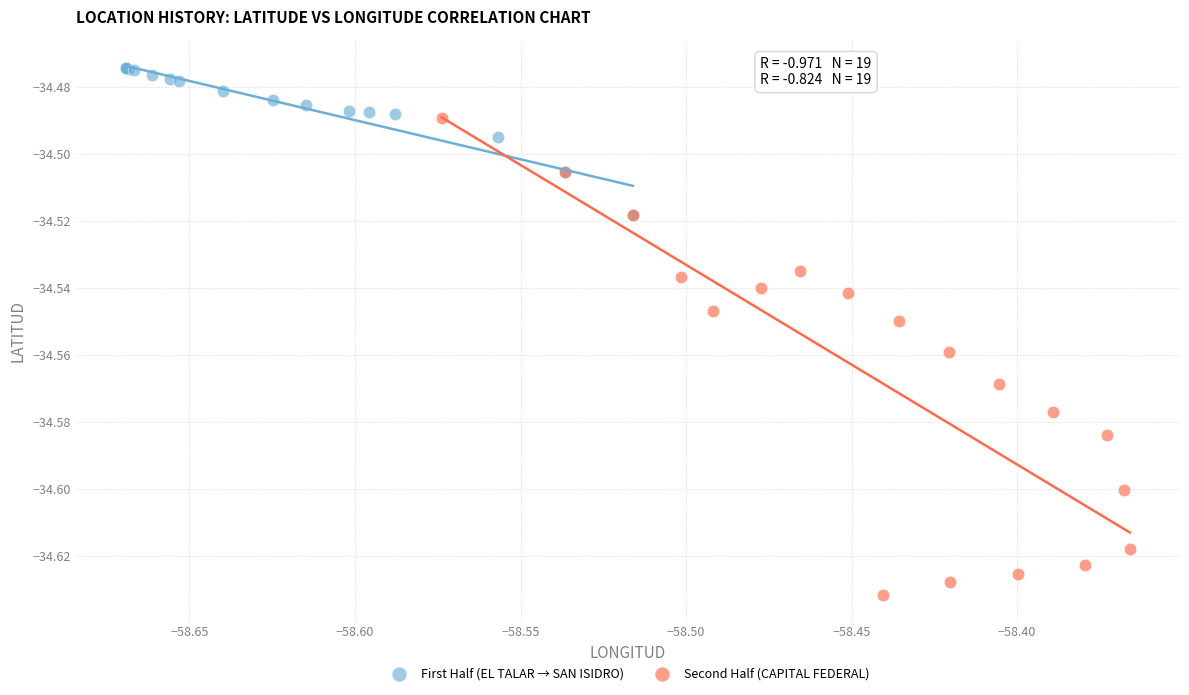

Which series contains the highest Y value?

First Half (EL TALAR → SAN ISIDRO)